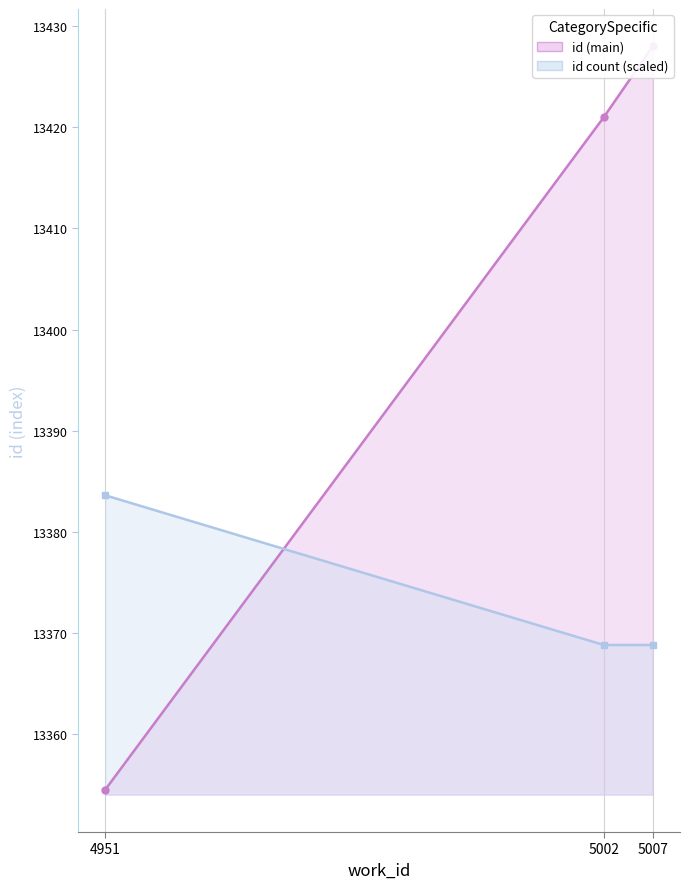

How many lines are shown in the chart?

2